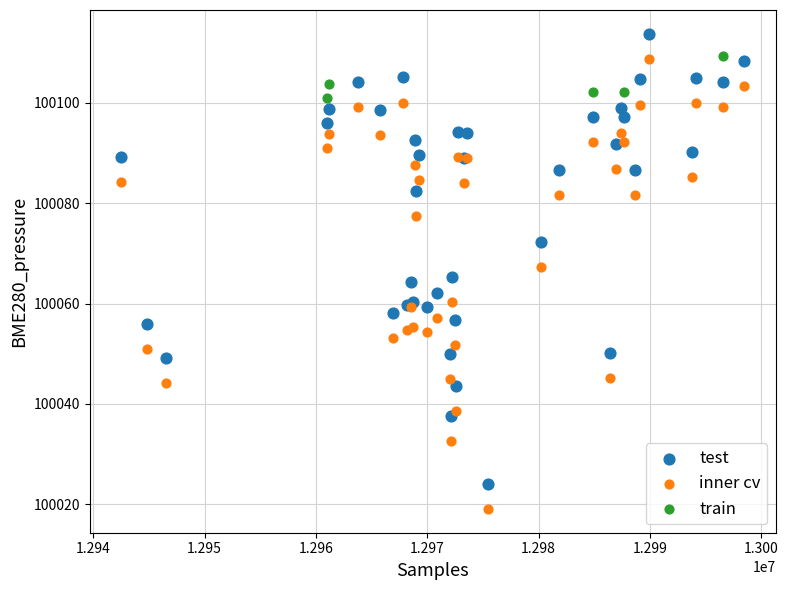

Which series contains the lowest Y value?

inner cv